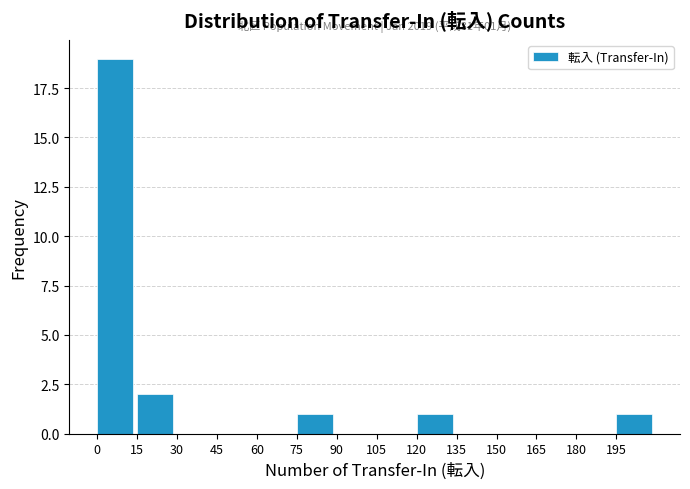

Over which range of the x-axis is the bar tallest?

0 to 15